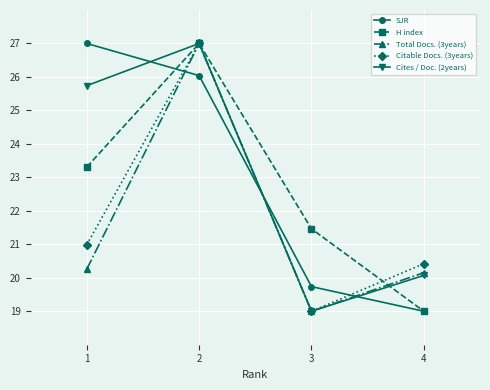

At which category is the sum across all series the highest?

2